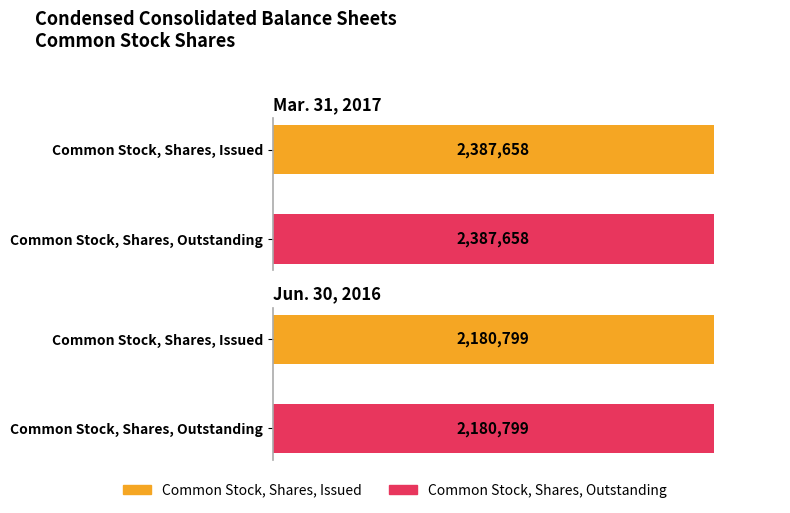

What is the label of the 2nd bar from the right?

Common Stock, Shares, Issued